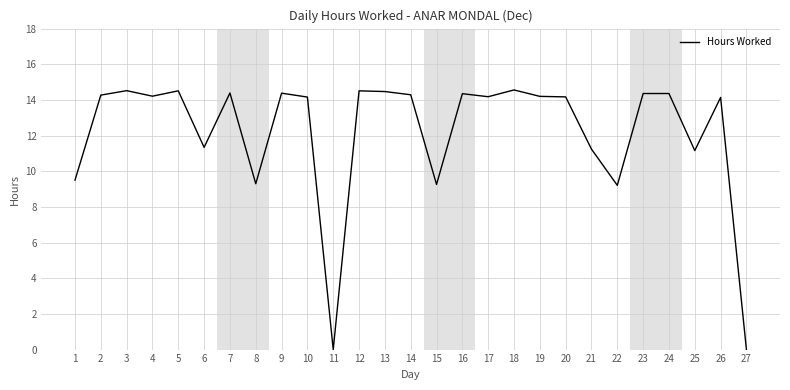

The value at 7 is 14.4. True or false?

True